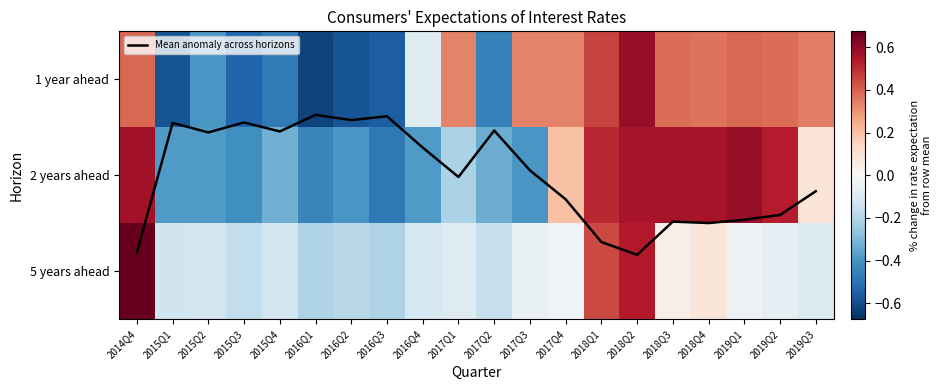

Where does the 2 years ahead series first go above 0?

2014Q4